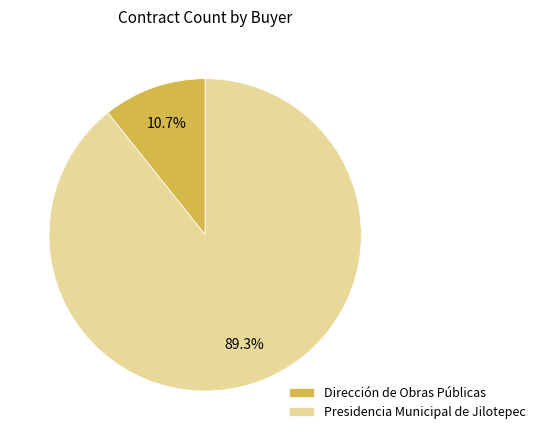

To the nearest percent, what percentage of the pie is Presidencia Municipal de Jilotepec?

89%